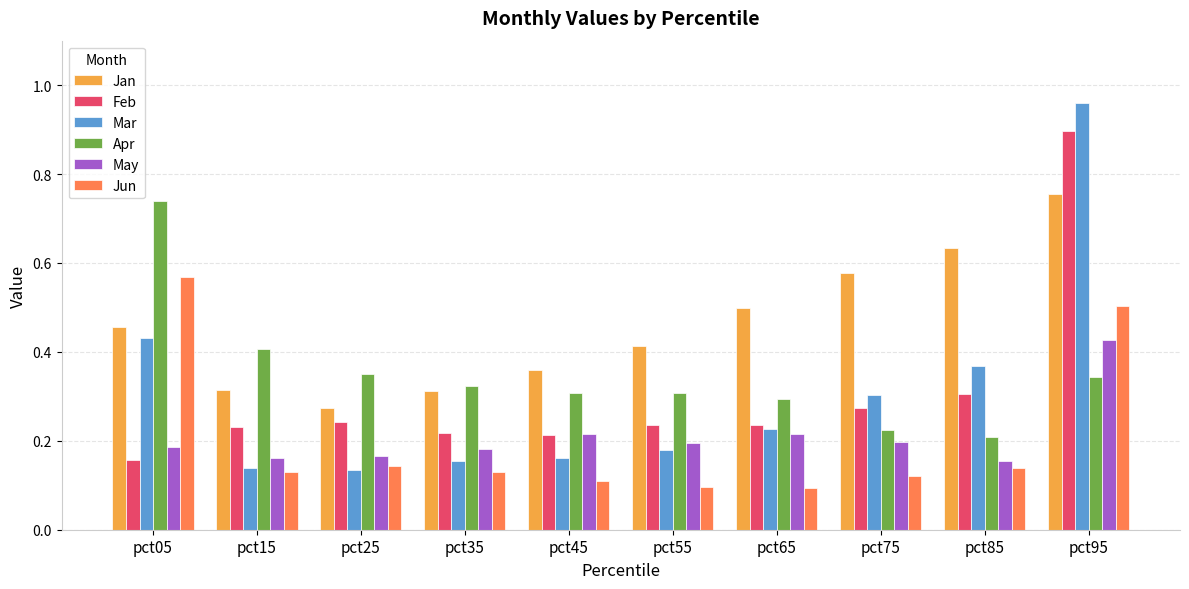

What are all the series names shown in the legend?

Jan, Feb, Mar, Apr, May, Jun